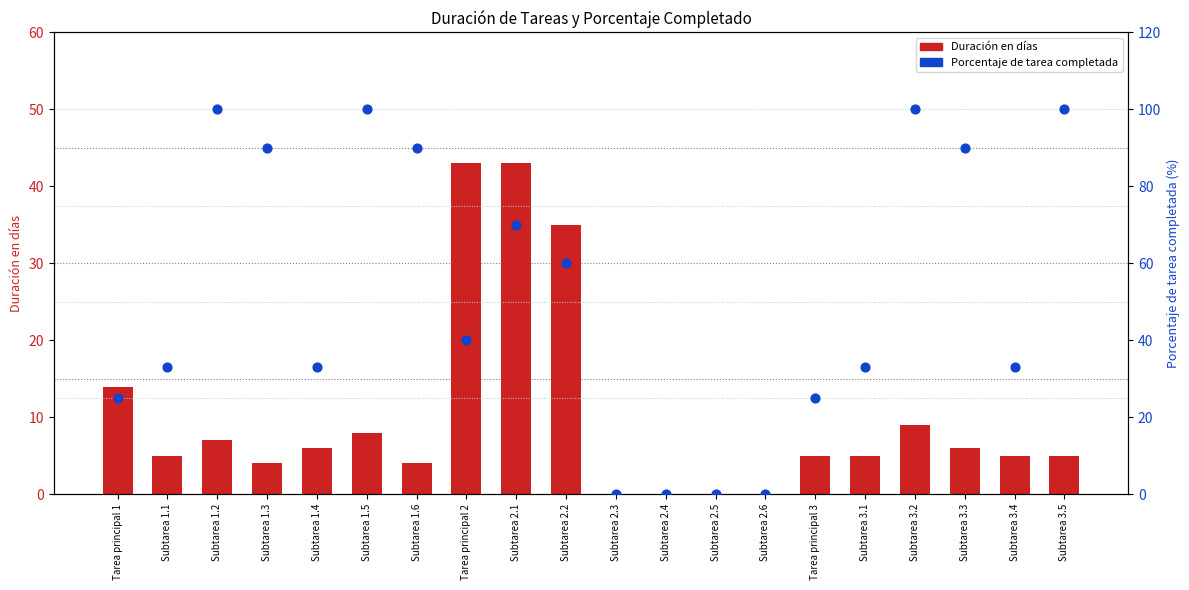

At how many categories does at least one series exceed 48?

9